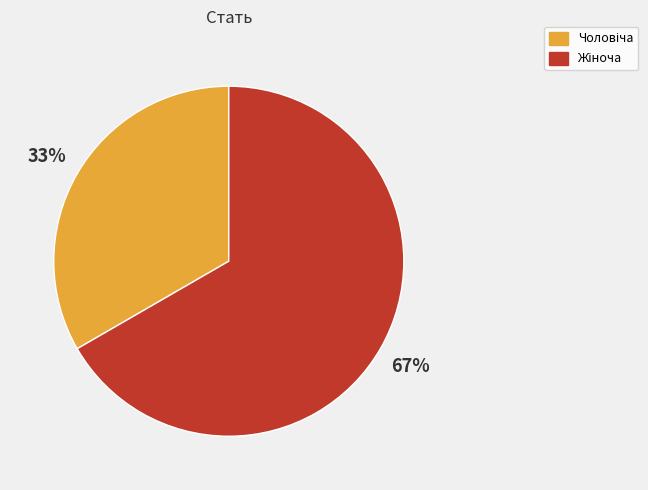

To the nearest percent, what is the average slice percentage?

50%